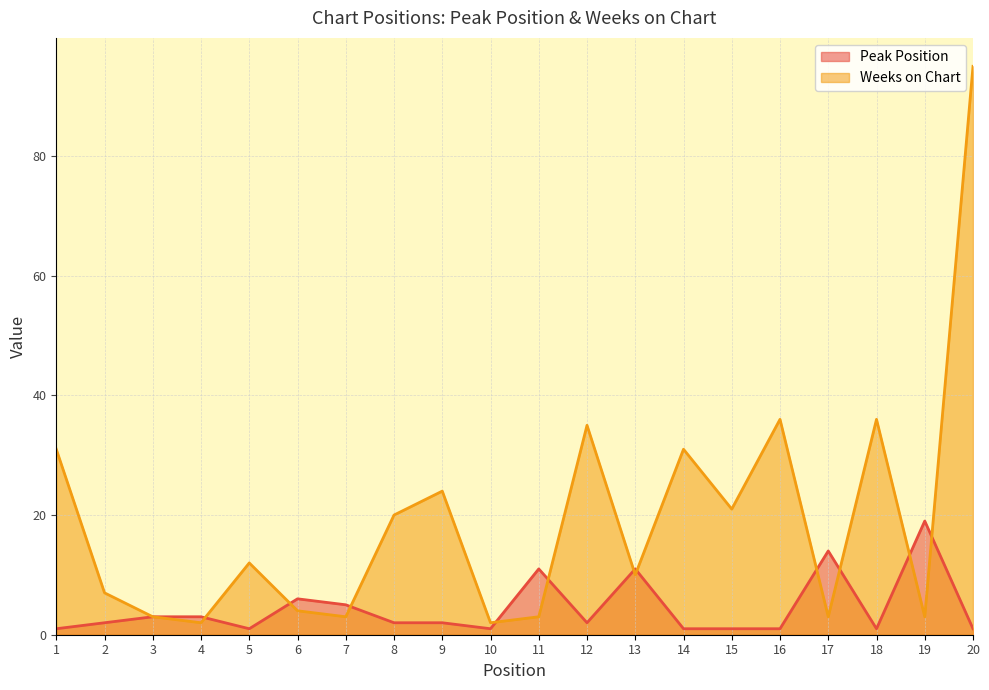

Count the number of categories in the chart.

20